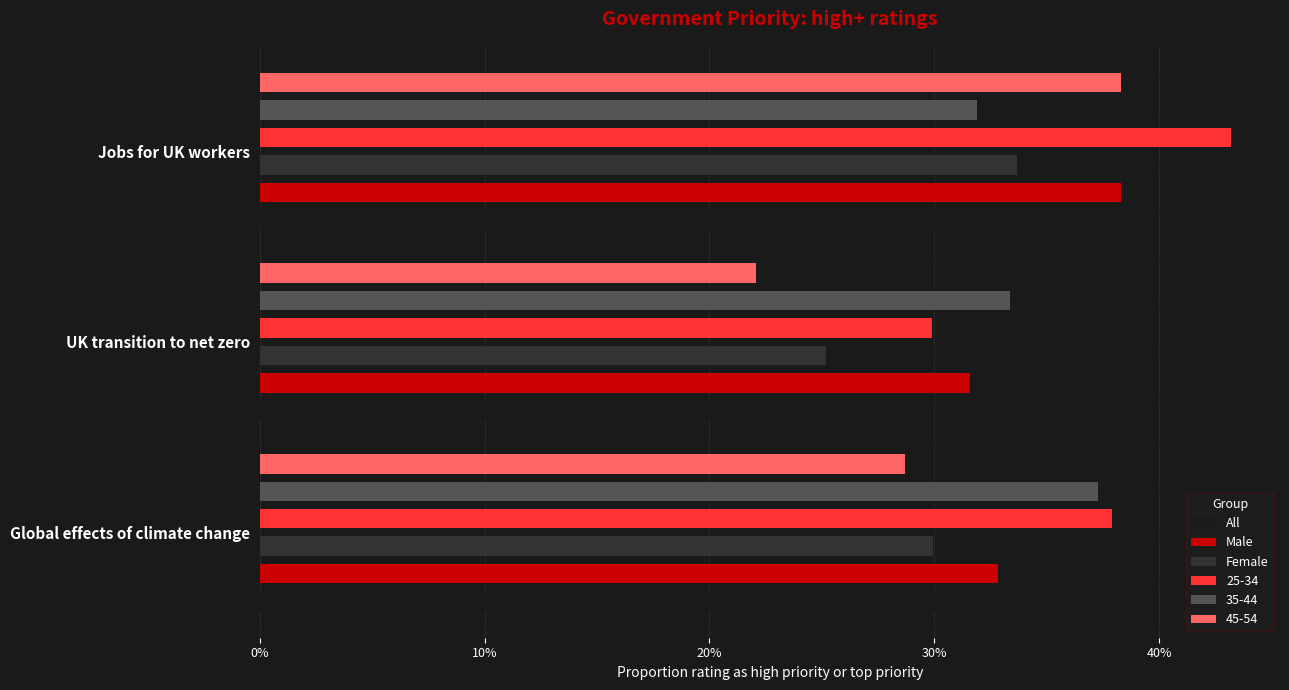

The value of Female at Jobs for UK workers is 0.3. True or false?

True